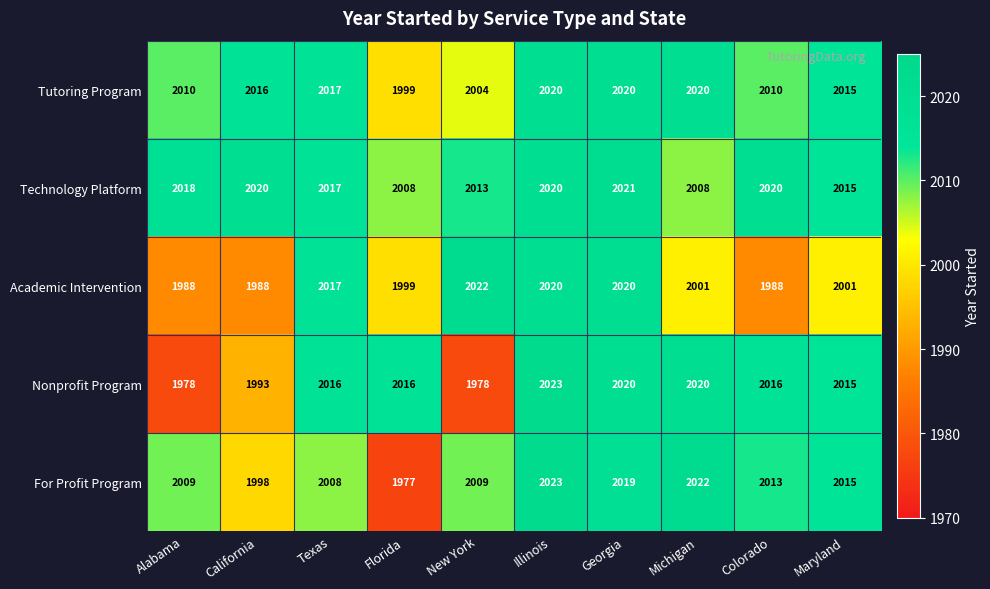

What is the total value across all series at Illinois?

10106